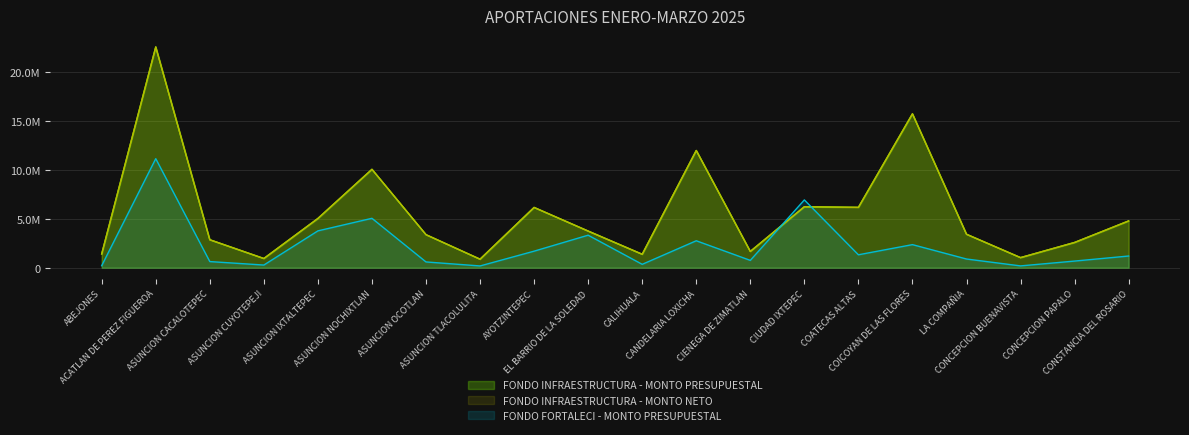

Does the chart display data point markers on the line(s)?

No